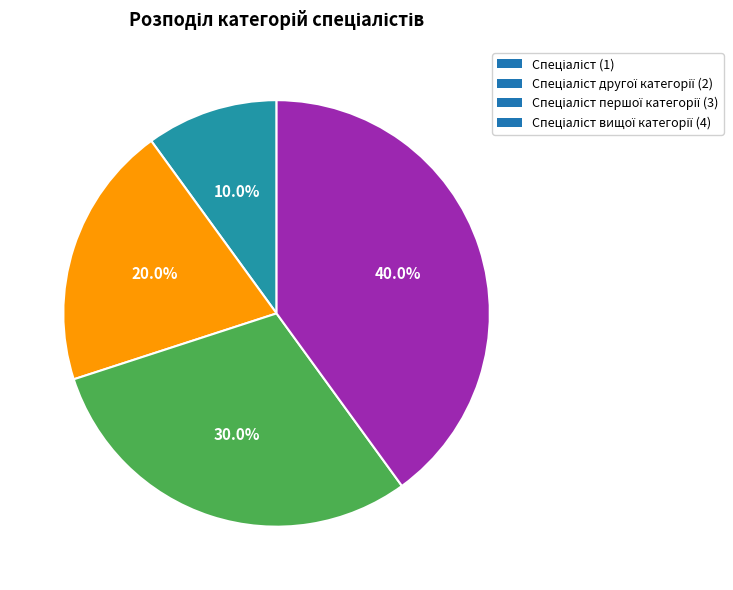

Is there any slice that represents more than half of the pie?

No